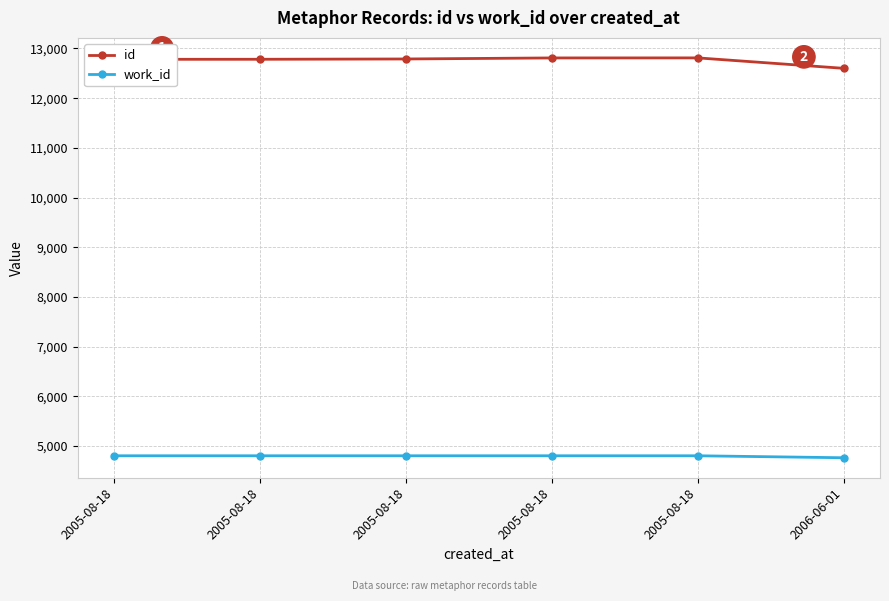

Reading left to right, extract all data points from this chart.

id: 2005-08-18=12782	2005-08-18=12783	2005-08-18=12789	2005-08-18=12810	2005-08-18=12811	2006-06-01=12601
work_id: 2005-08-18=4802	2005-08-18=4802	2005-08-18=4802	2005-08-18=4802	2005-08-18=4802	2006-06-01=4762